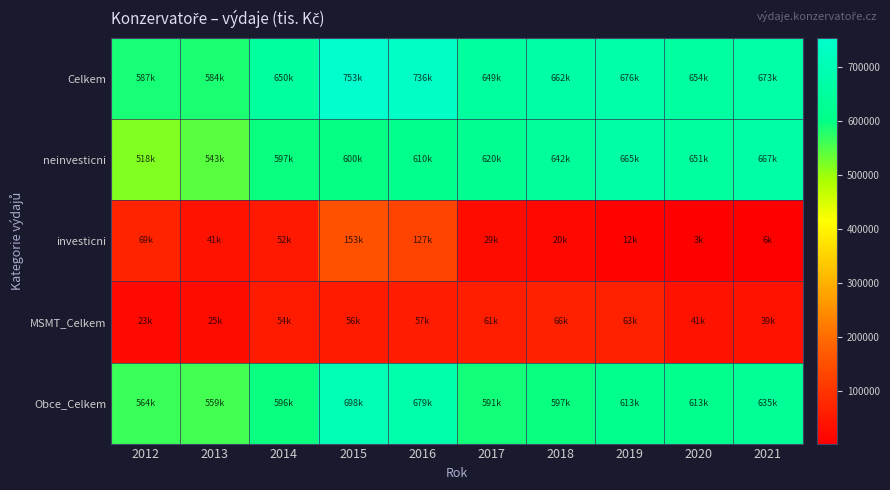

How many distinct data groups are displayed?

5